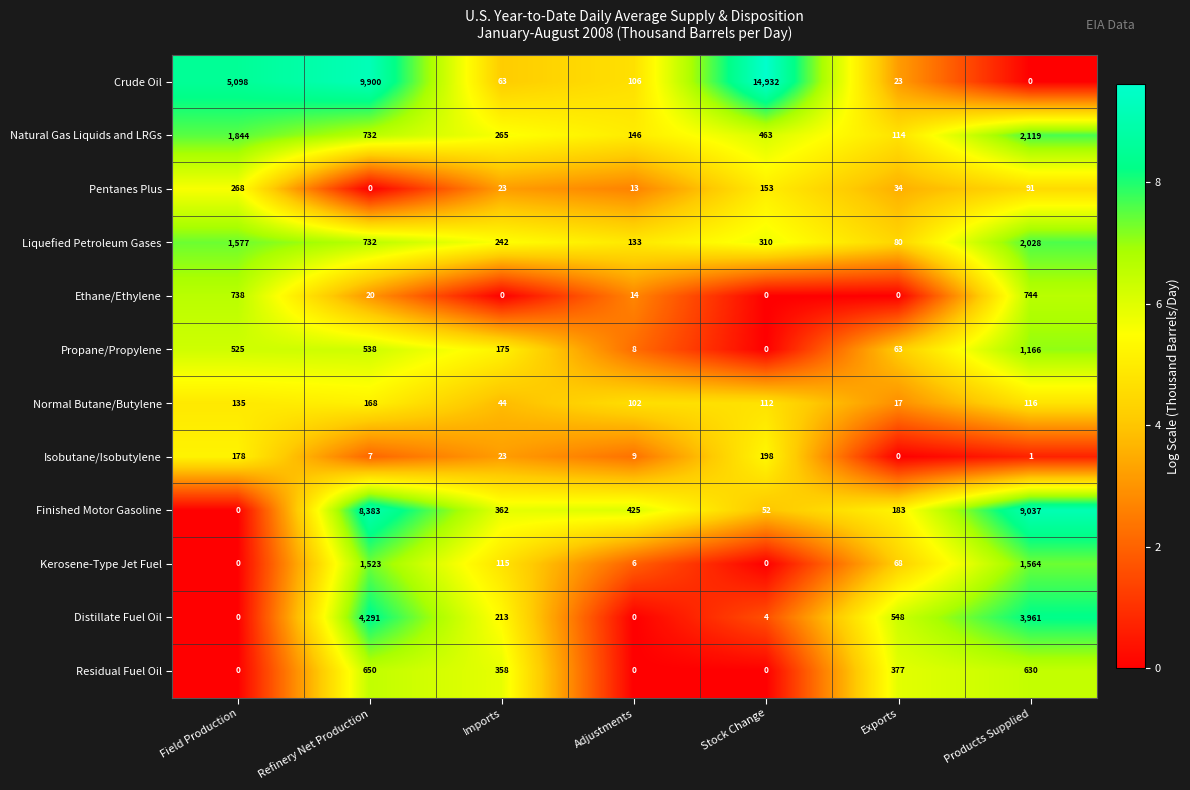

What is the greatest value displayed?

14932